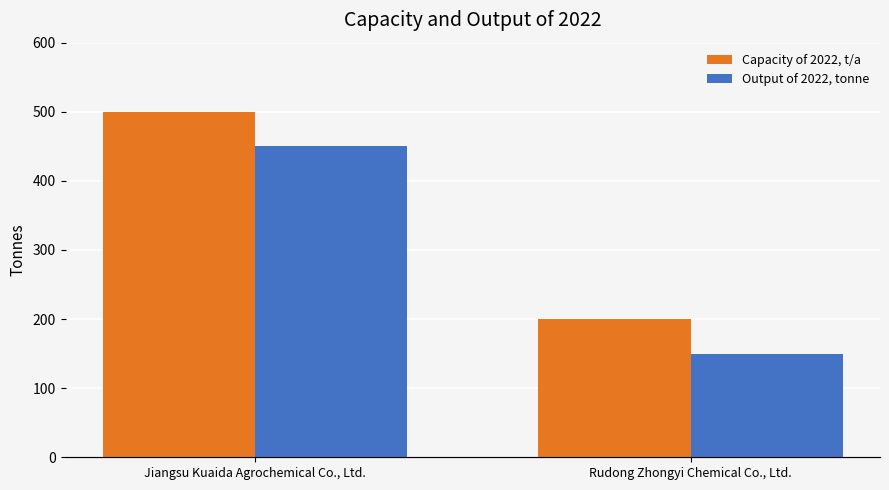

How many data points in Output of 2022, tonne are less than 450?

1